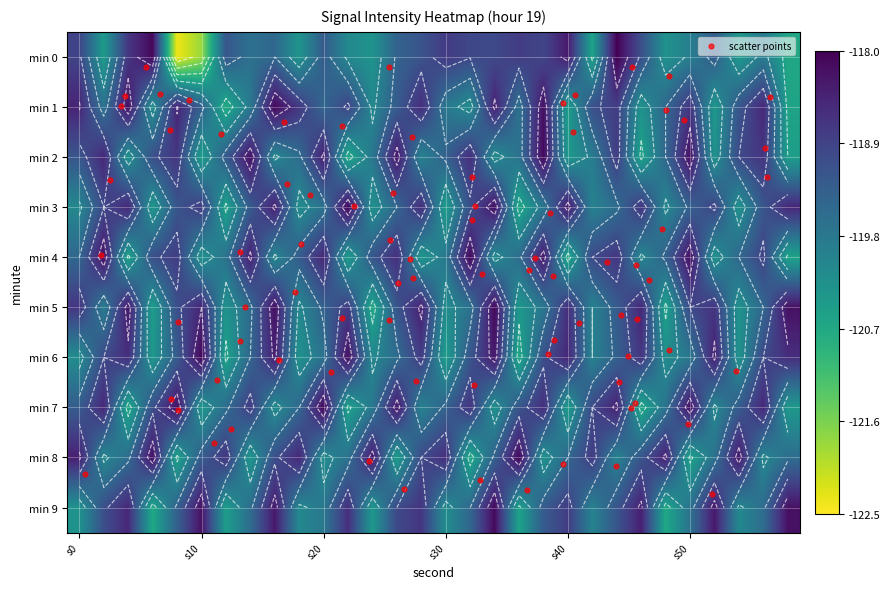

What is the difference between the maximum and second lowest values in the 7 series?

2.6